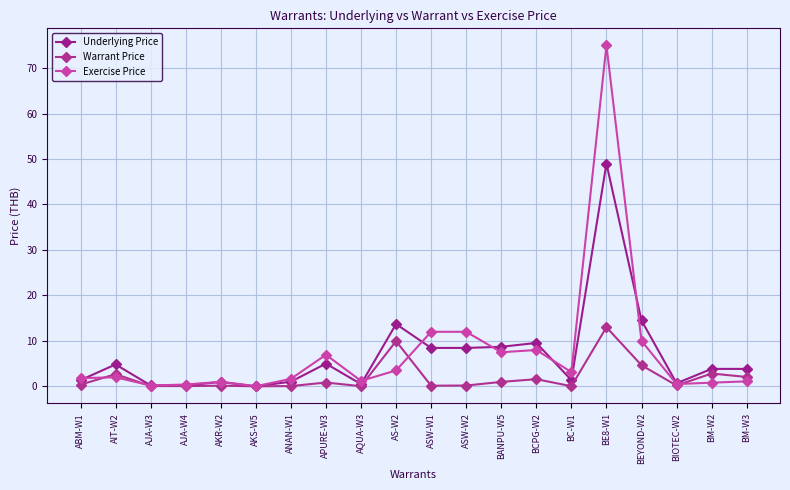

Which has a higher value, AKS-W5 or BCPG-W2?

BCPG-W2